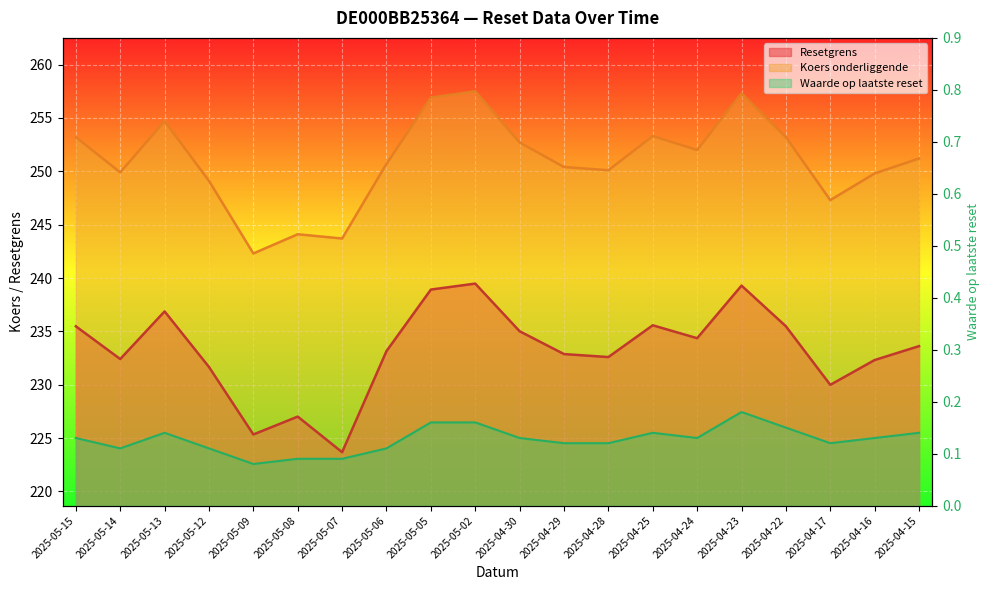

Rank the series at 2025-04-23 from lowest to highest value.

Waarde op laatste reset, Resetgrens, Koers onderliggende